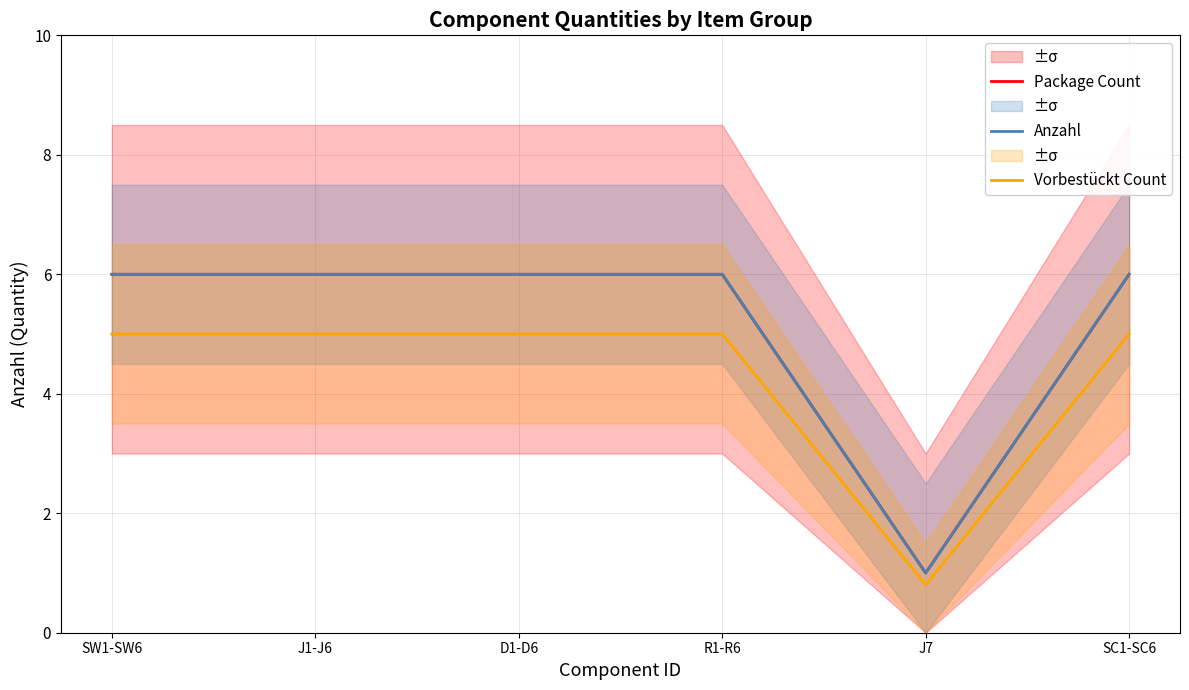

True or false: Vorbestückt Count and Package Count cross at least once.

False